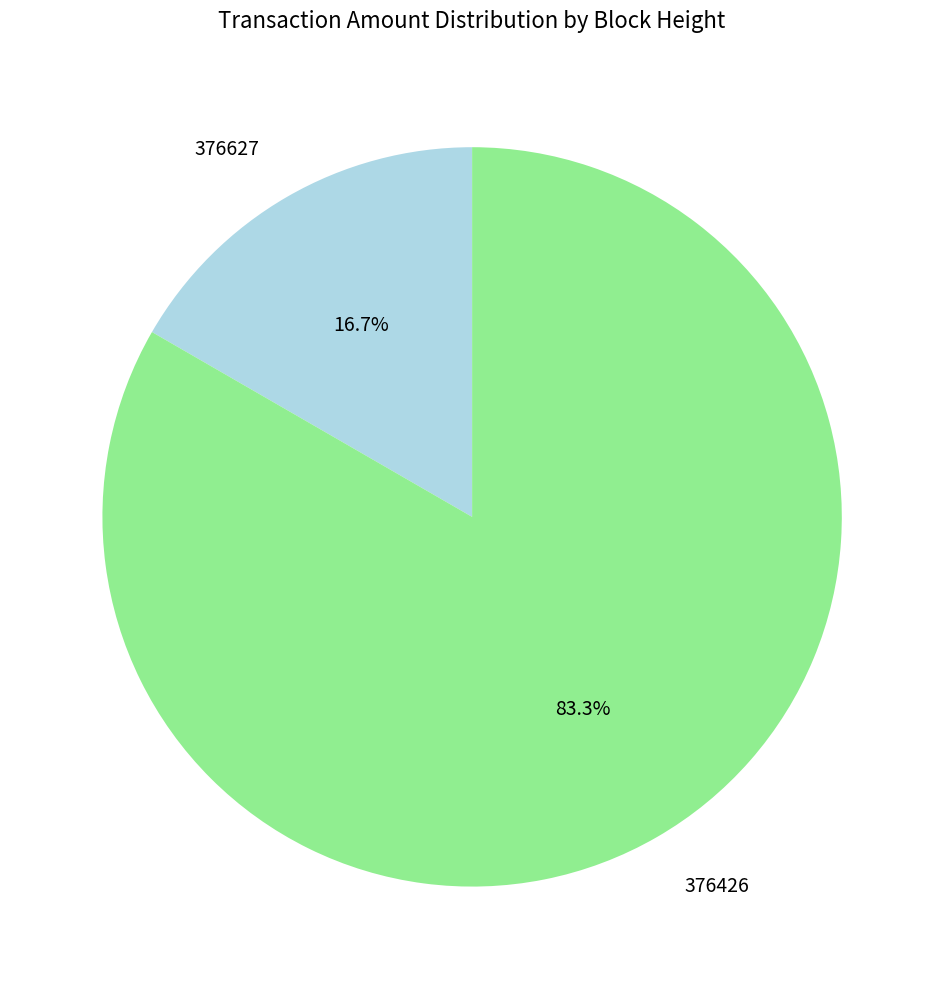

Rank the categories by value from highest to lowest.

376426, 376627